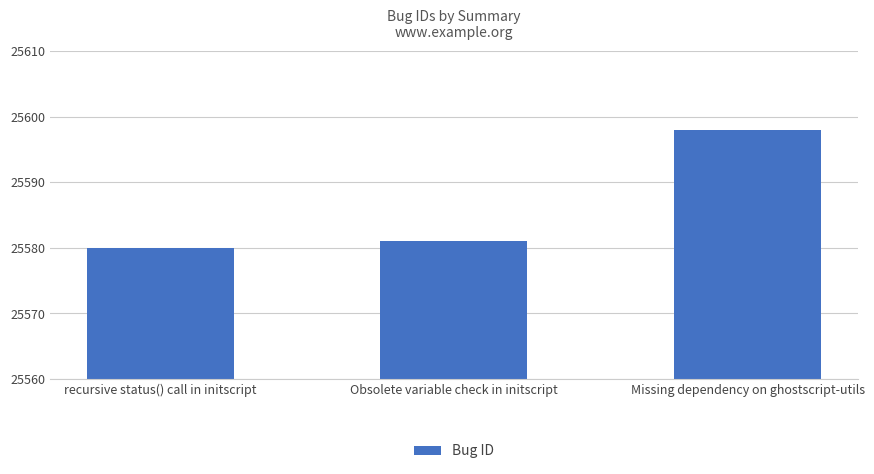

Does the chart contain stacked bars?

No